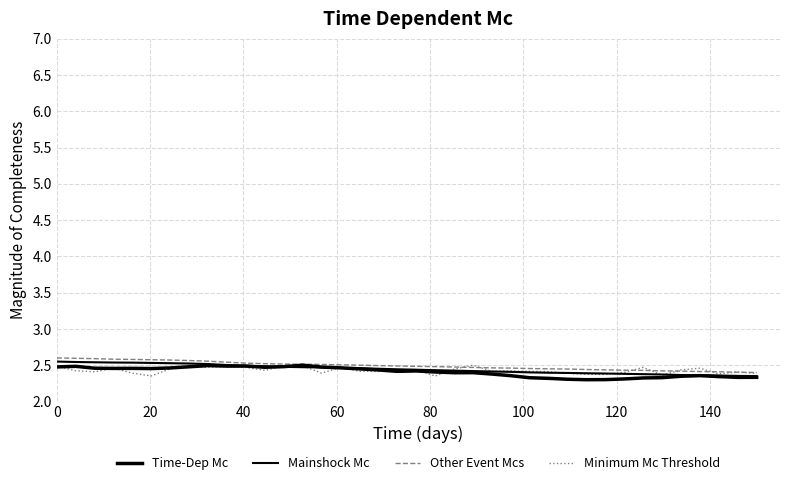

What is the greatest value displayed?

2.6